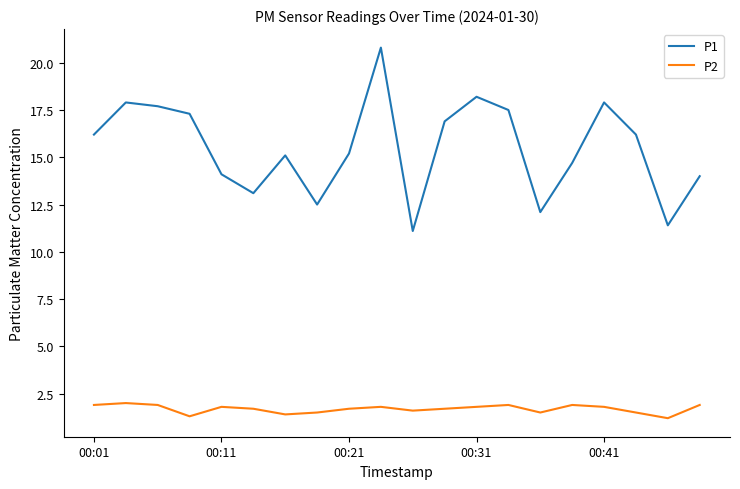

What is the lowest value of the P1 series?

11.1